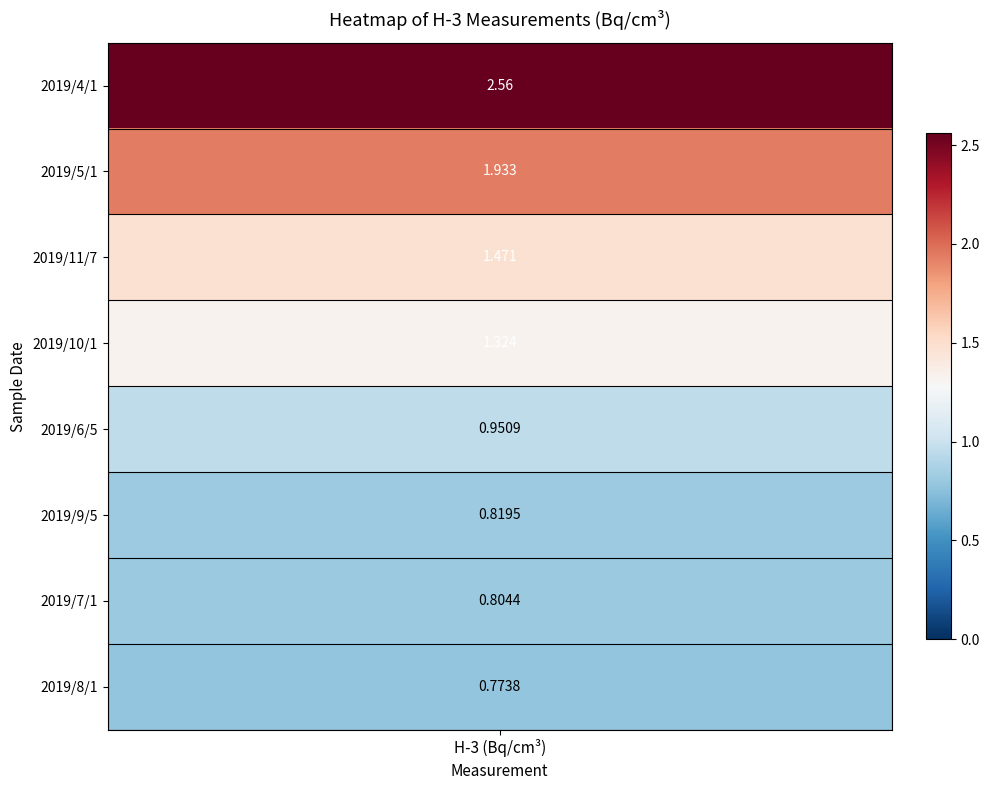

What is the change in value from 2019/4/1 to 2019/9/5?

-1.7